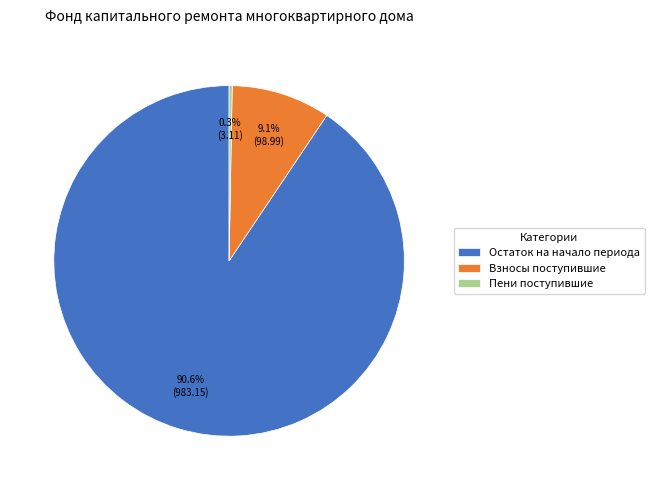

Is the sum of Пени поступившие and Взносы поступившие greater than half?

No